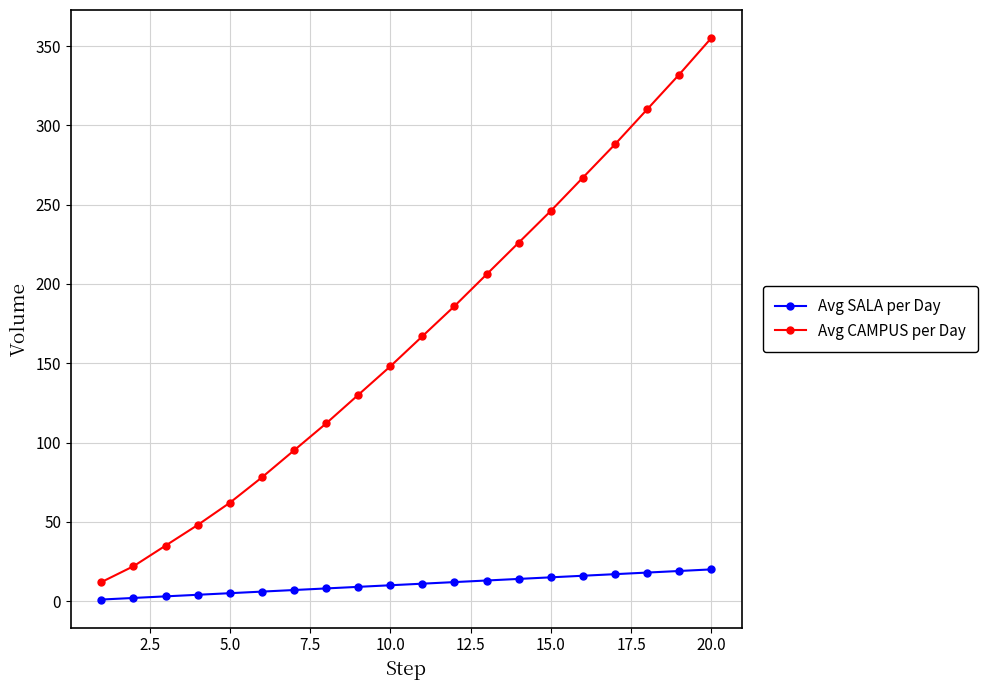

Which series has the largest total across all categories?

Avg CAMPUS per Day